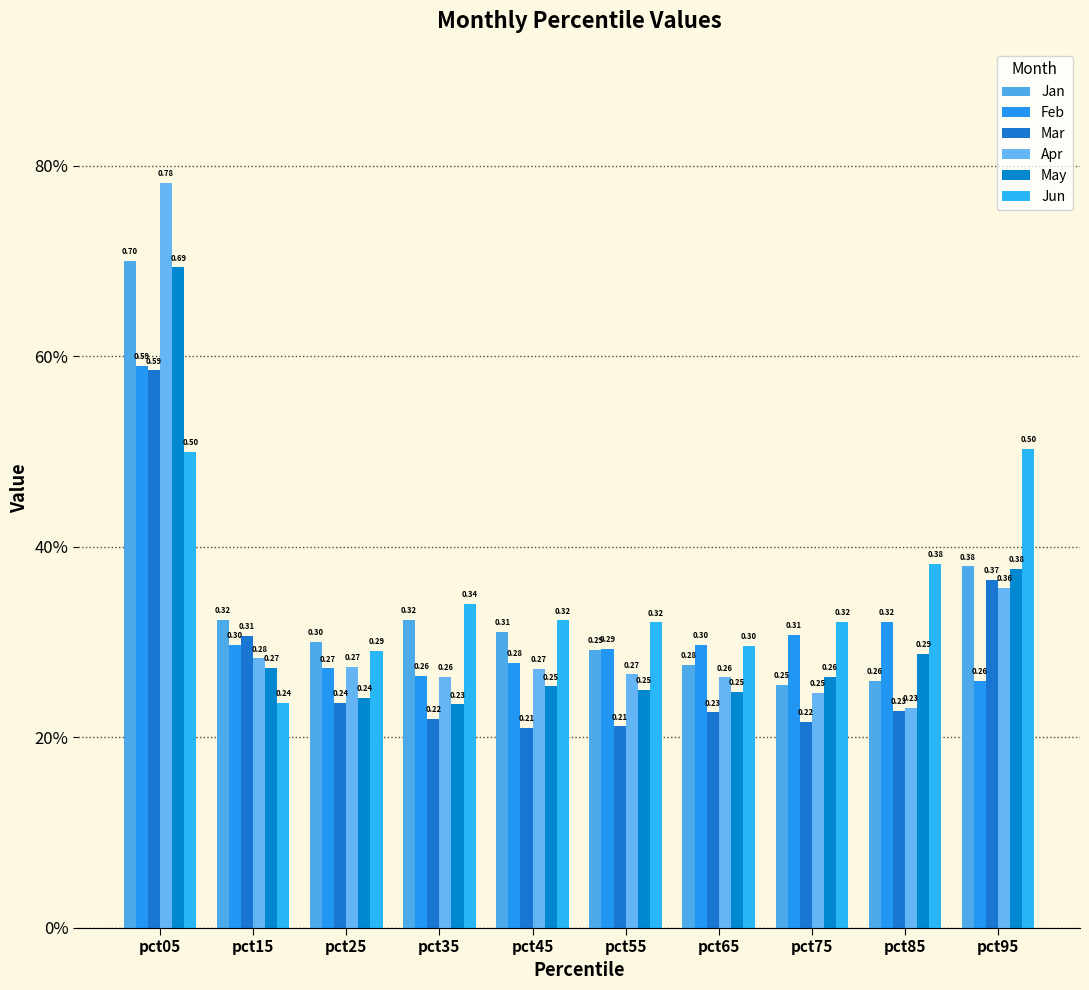

What is the difference between the maximum and minimum values in the Jun series?

0.3